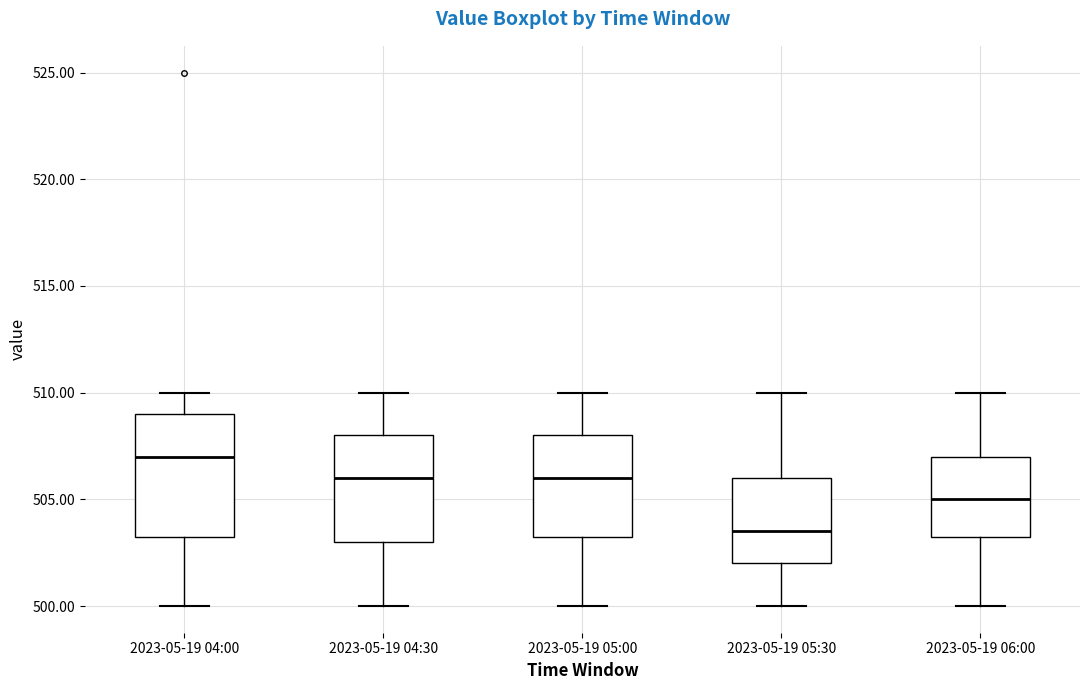

Where does the upper whisker of the box for 2023-05-19 05:00 end on the y-axis? The values are not printed on the chart, so give them approximately, as read against the axis.

510.0